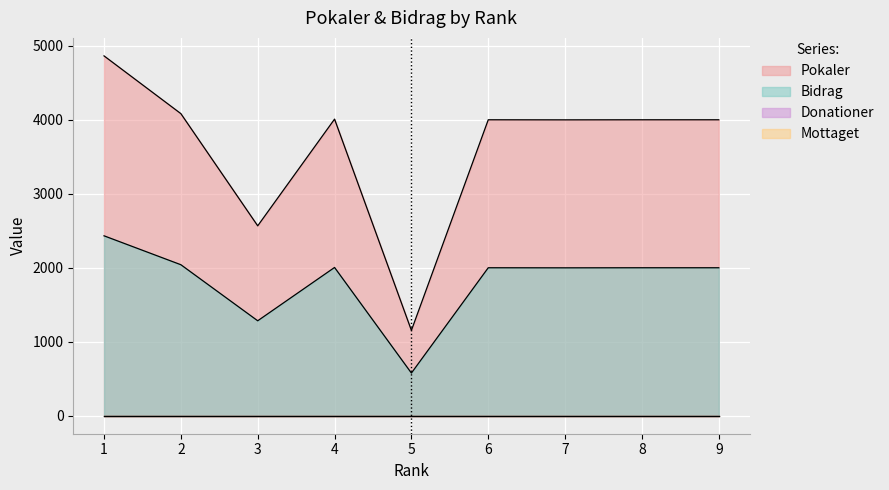

How many interior local peaks does the Bidrag series have?

2